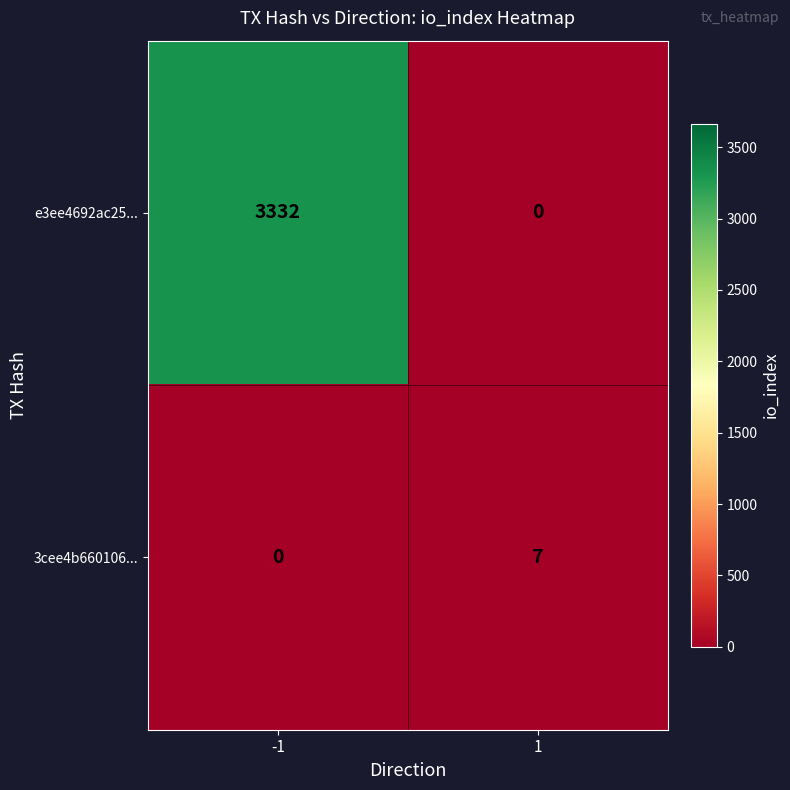

What is the sum of all e3ee4692ac25... values?

3332